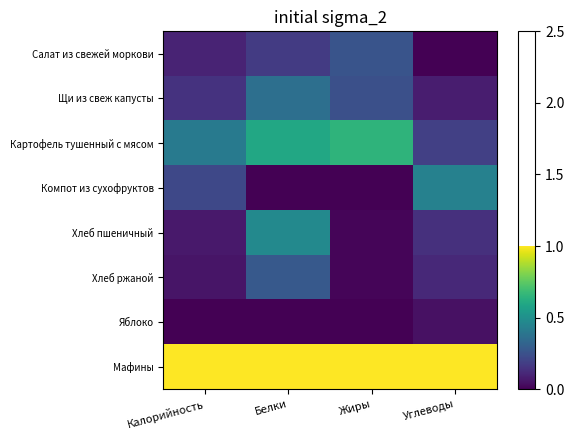

What is the difference between the highest and lowest values at Жиры?

1.0